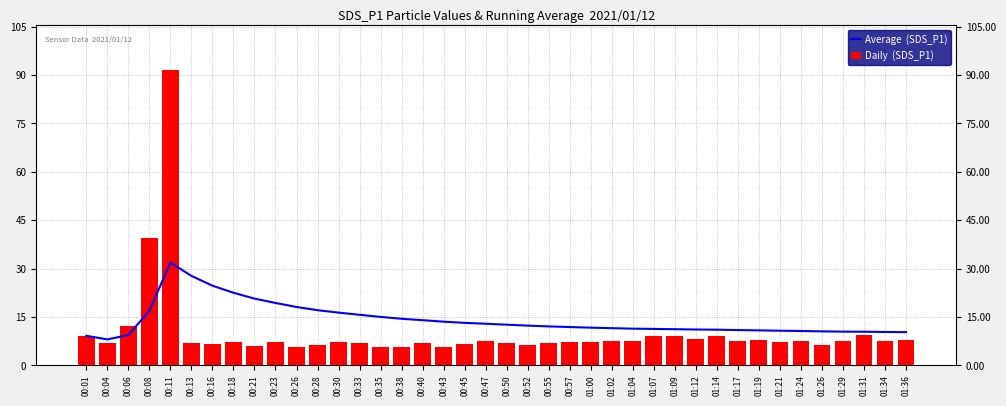

Reading left to right, transcribe all the data shown in this chart.

Average  (SDS_P1): 9.2	8.1	9.4	16.9	31.9	27.7	24.7	22.5	20.7	19.4	18.1	17.1	16.4	15.7	15.0	14.5	14.0	13.6	13.2	12.9	12.6	12.3	12.1	11.9	11.7	11.5	11.4	11.3	11.2	11.1	11.1	11.0	10.9	10.8	10.7	10.5	10.5	10.4	10.4	10.3
Daily  (SDS_P1): 9.2	6.9	12.1	39.5	91.7	7.0	6.6	7.2	6.1	7.2	5.6	6.2	7.2	7.1	5.8	5.8	7.0	5.7	6.6	7.7	6.8	6.2	6.8	7.3	7.3	7.4	7.5	9.1	9.0	8.2	9.2	7.7	7.8	7.3	7.5	6.4	7.6	9.3	7.7	7.8